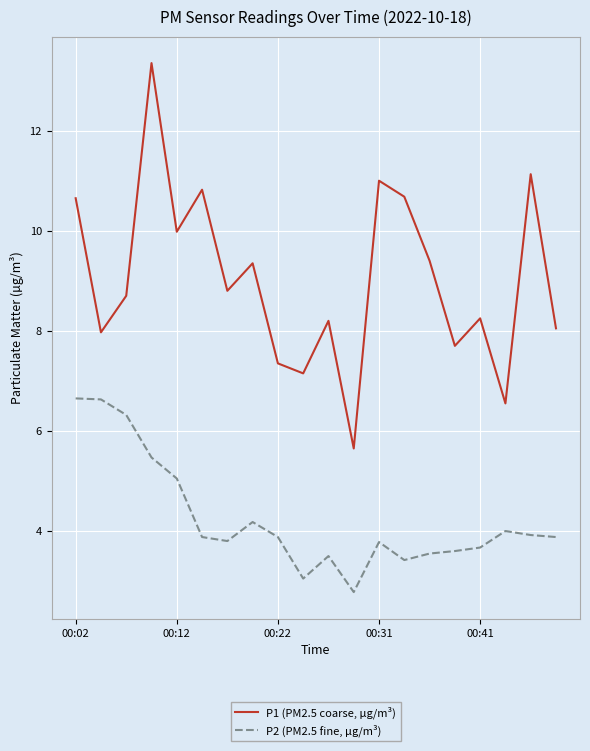

What is the average value of the P2 (PM2.5 fine, µg/m³) series?

4.3